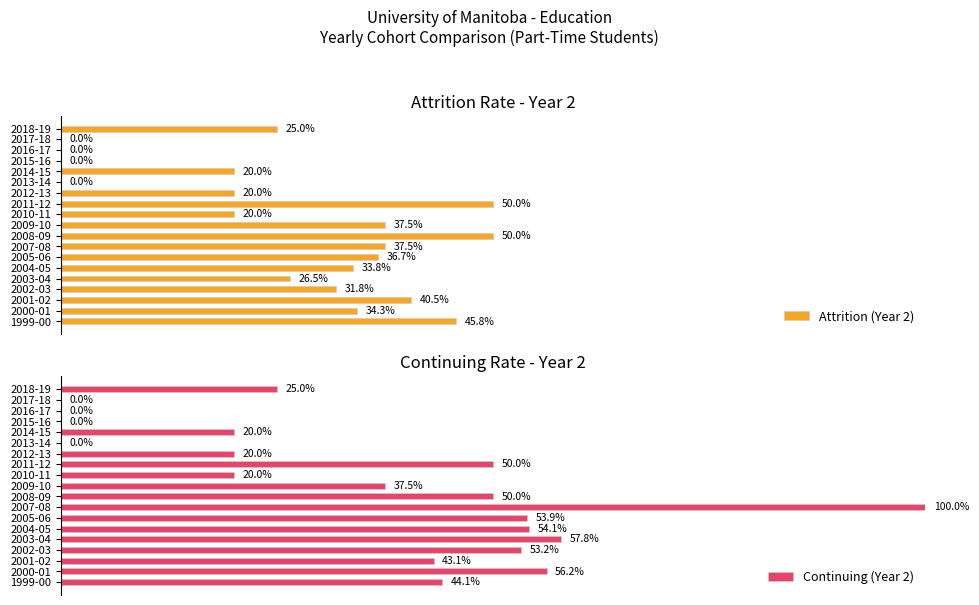

What position from the left is 2001-02?

3